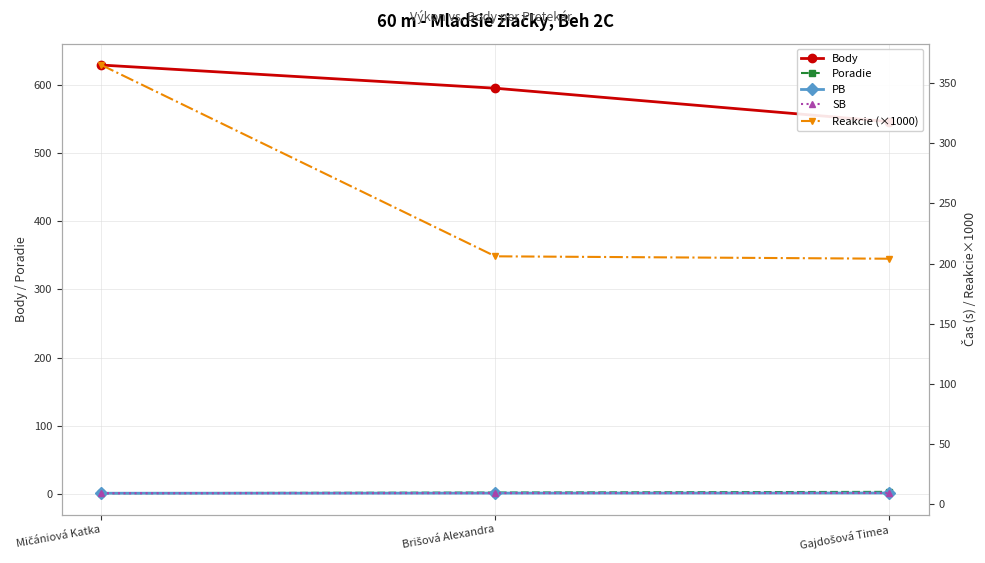

Which series has the largest total across all categories?

Body